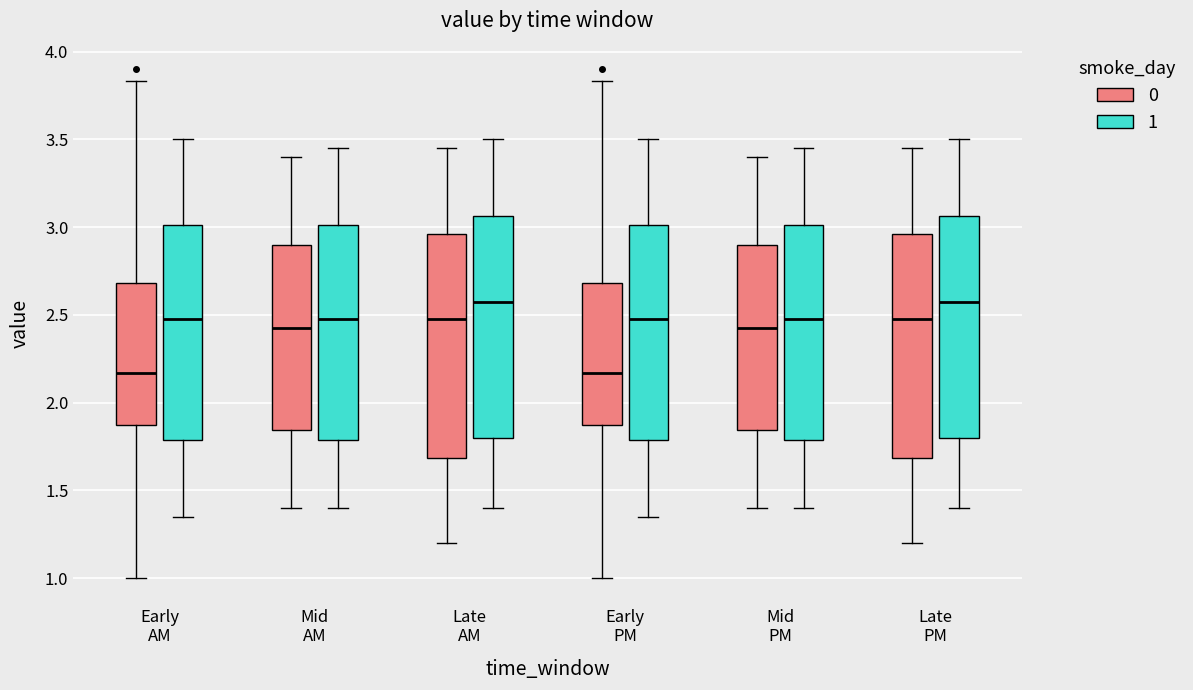

Where does the upper whisker of the box for Late PM (0) end on the y-axis? The values are not printed on the chart, so give them approximately, as read against the axis.

3.45